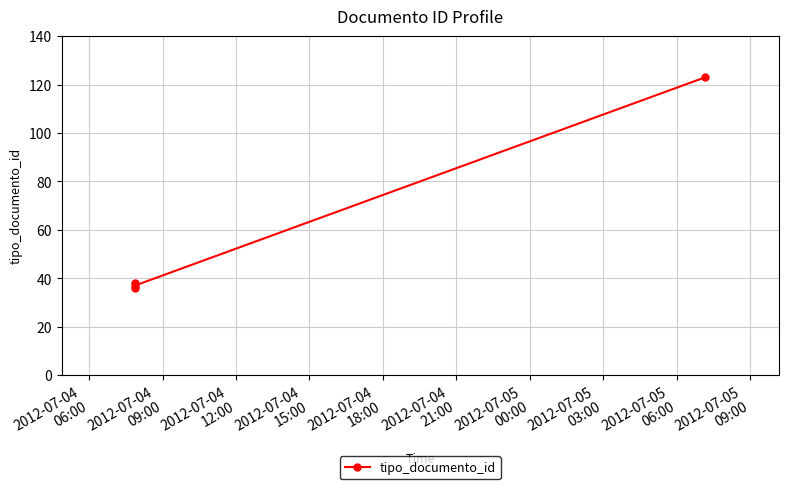

True or false: there are more than 2 points higher than both neighbors.

False